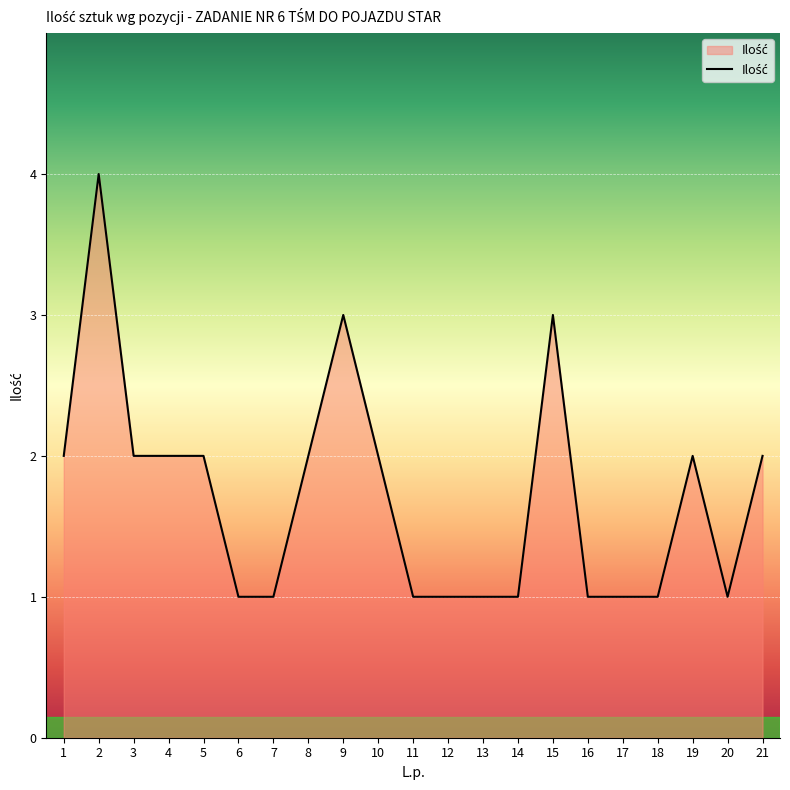

What is the difference between the second highest and minimum values?

2